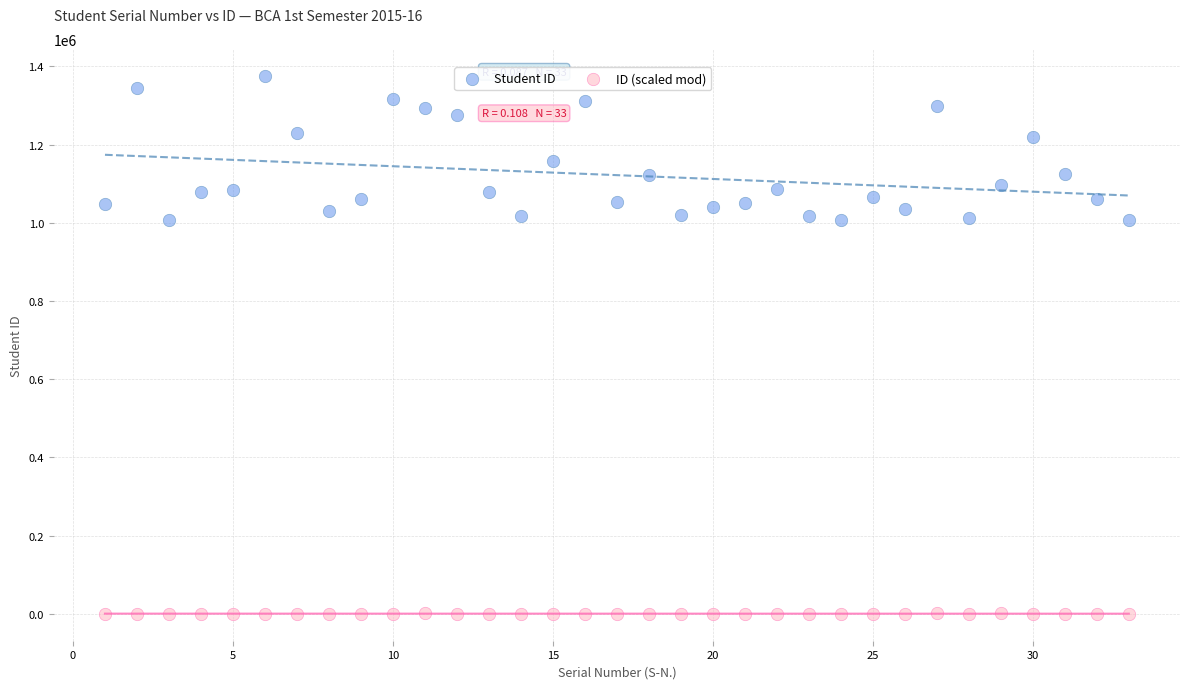

Across all data points, what is the range of X values (max minus min)?

32.0